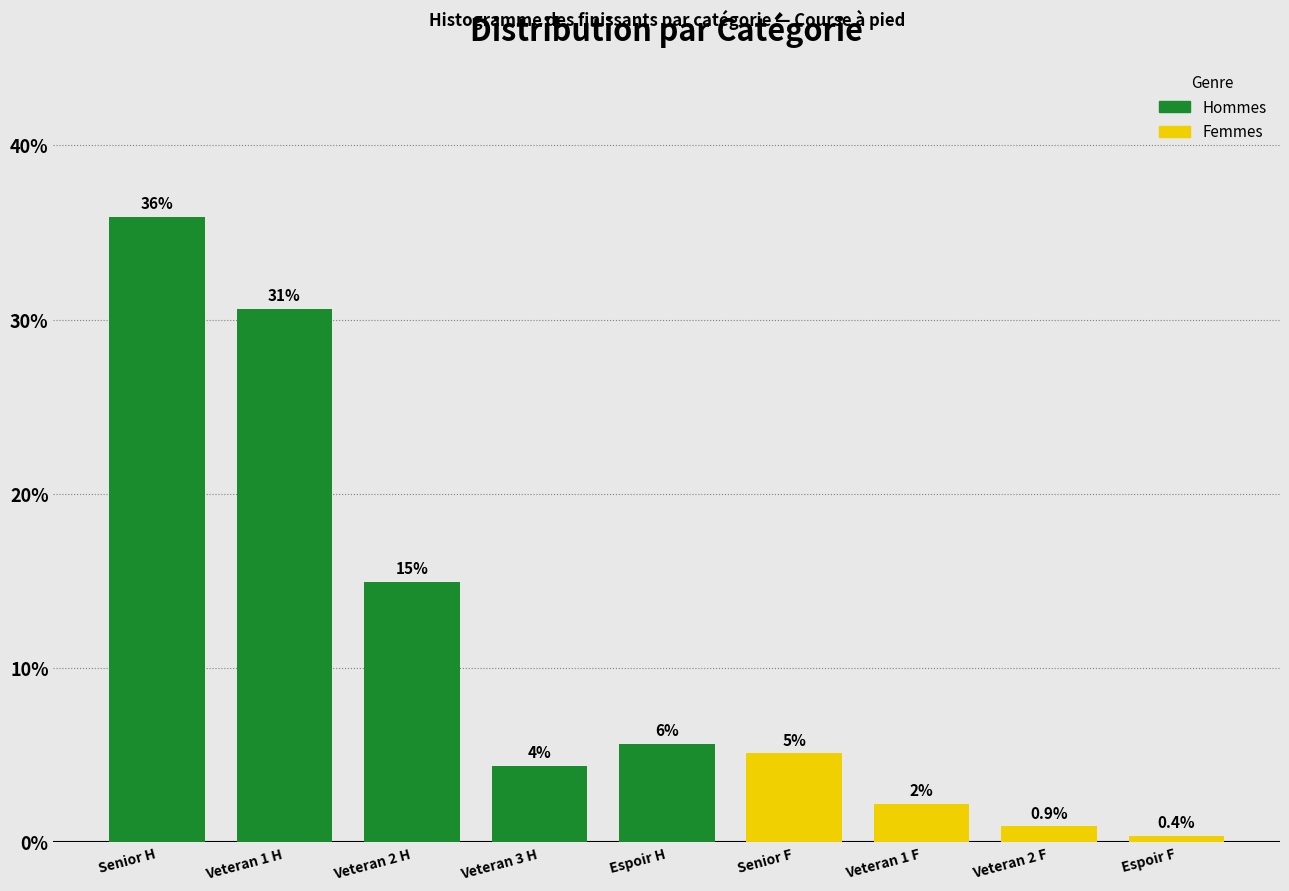

Does the chart contain any negative values?

No